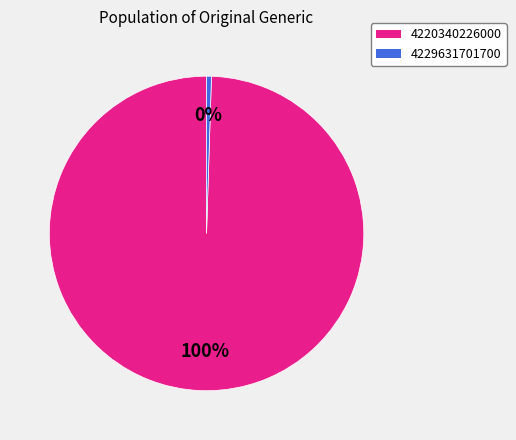

To the nearest percent, what is the combined percentage of 4229631701700 and 4220340226000?

100%